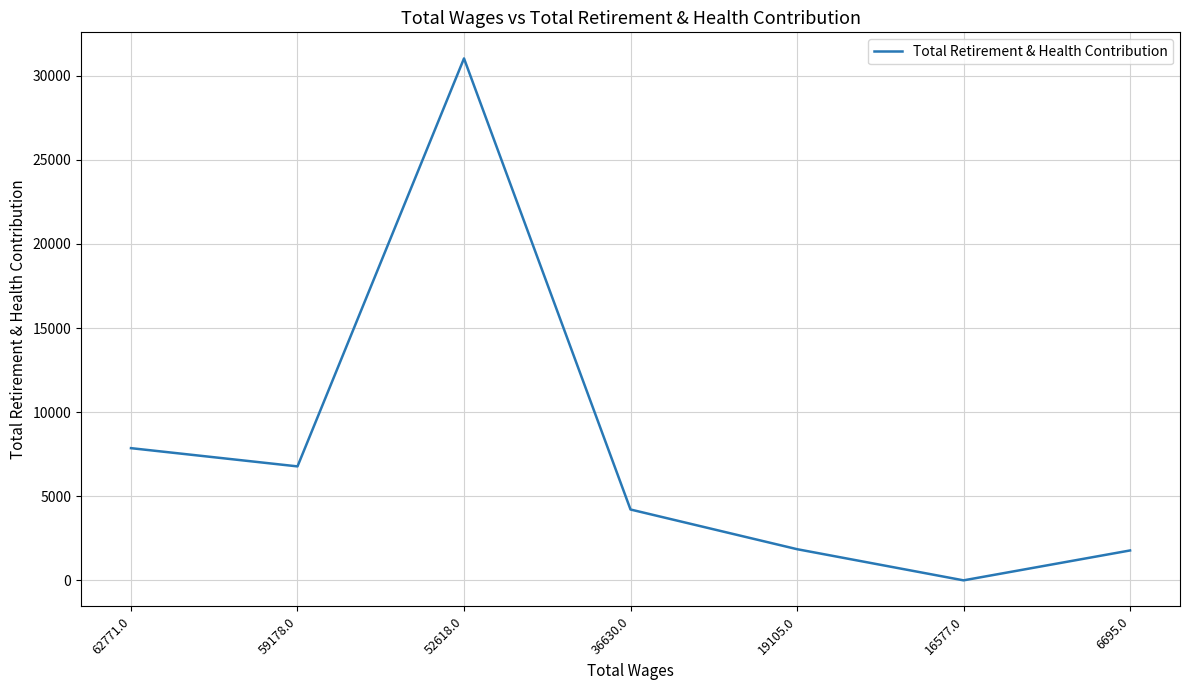

Count the number of data series in this chart.

1